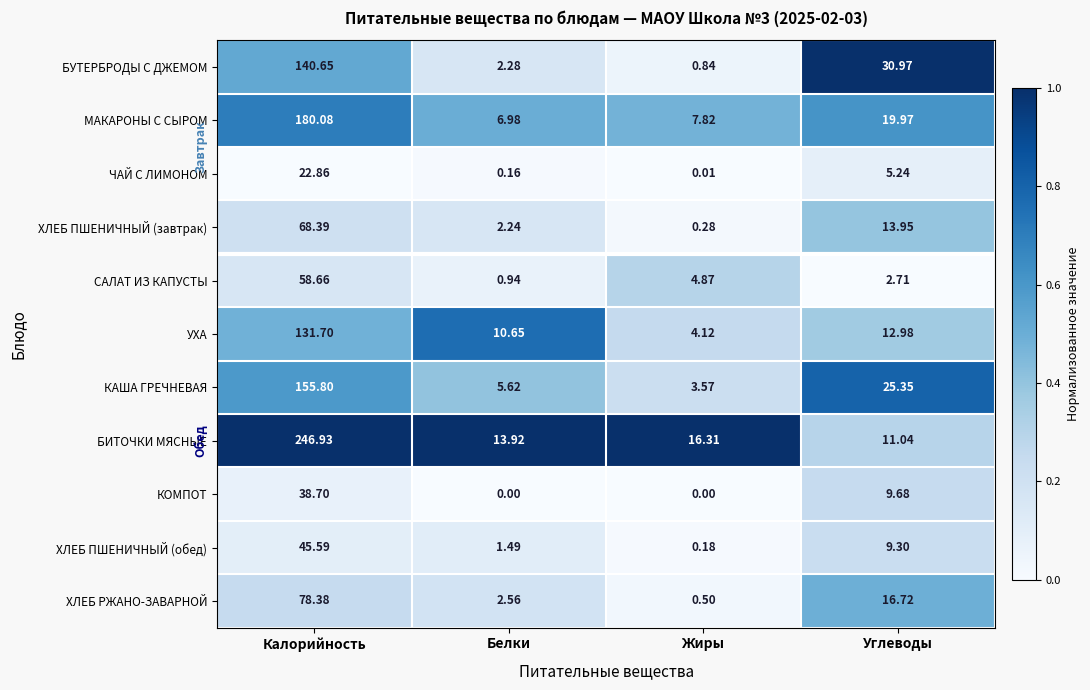

Rank the series at Белки from lowest to highest value.

КОМПОТ, ЧАЙ С ЛИМОНОМ, САЛАТ ИЗ КАПУСТЫ, ХЛЕБ ПШЕНИЧНЫЙ (обед), ХЛЕБ ПШЕНИЧНЫЙ (завтрак), БУТЕРБРОДЫ С ДЖЕМОМ, ХЛЕБ РЖАНО-ЗАВАРНОЙ, КАША ГРЕЧНЕВАЯ, МАКАРОНЫ С СЫРОМ, УХА, БИТОЧКИ МЯСНЫЕ